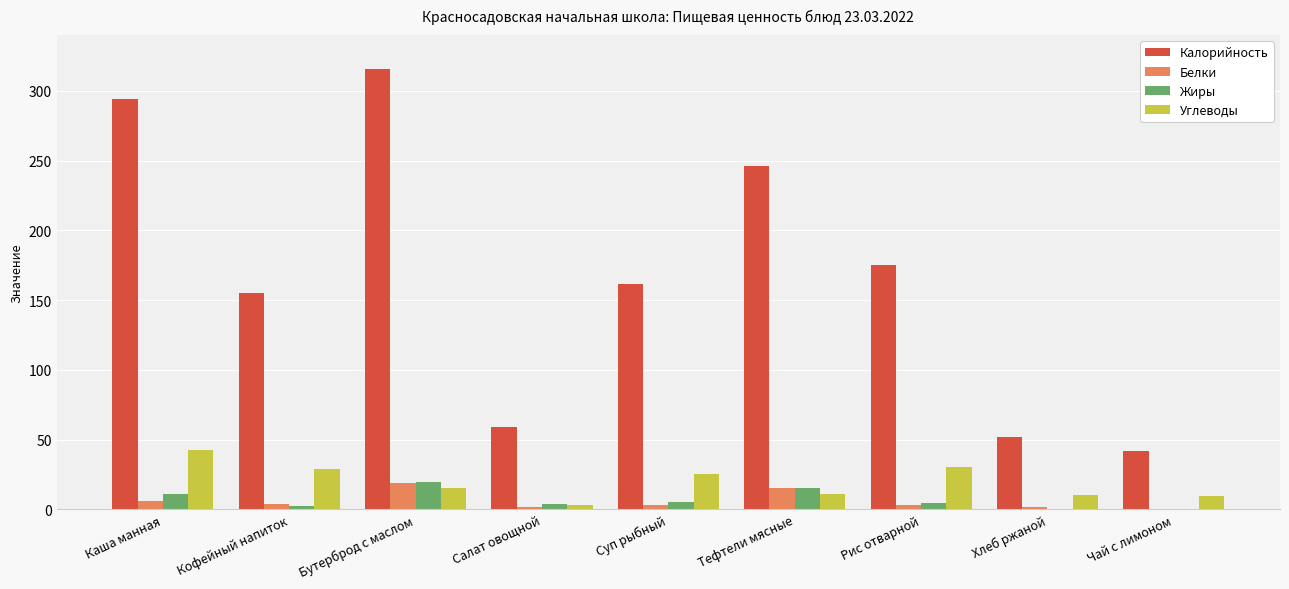

What are all the series names shown in the legend?

Калорийность, Белки, Жиры, Углеводы